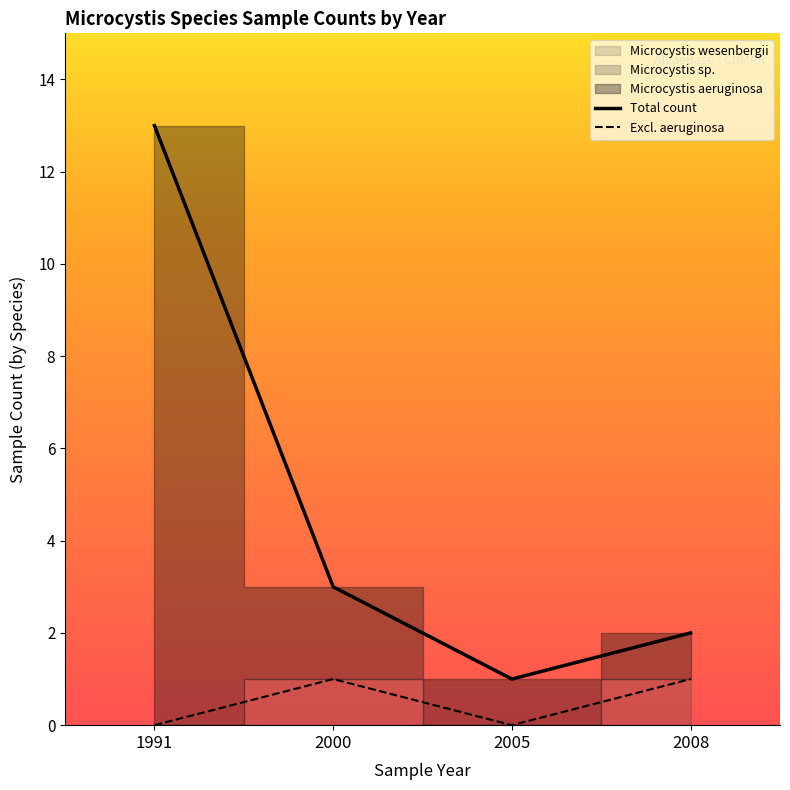

At 2005, list the series in order from largest to smallest.

Total count, Excl. aeruginosa